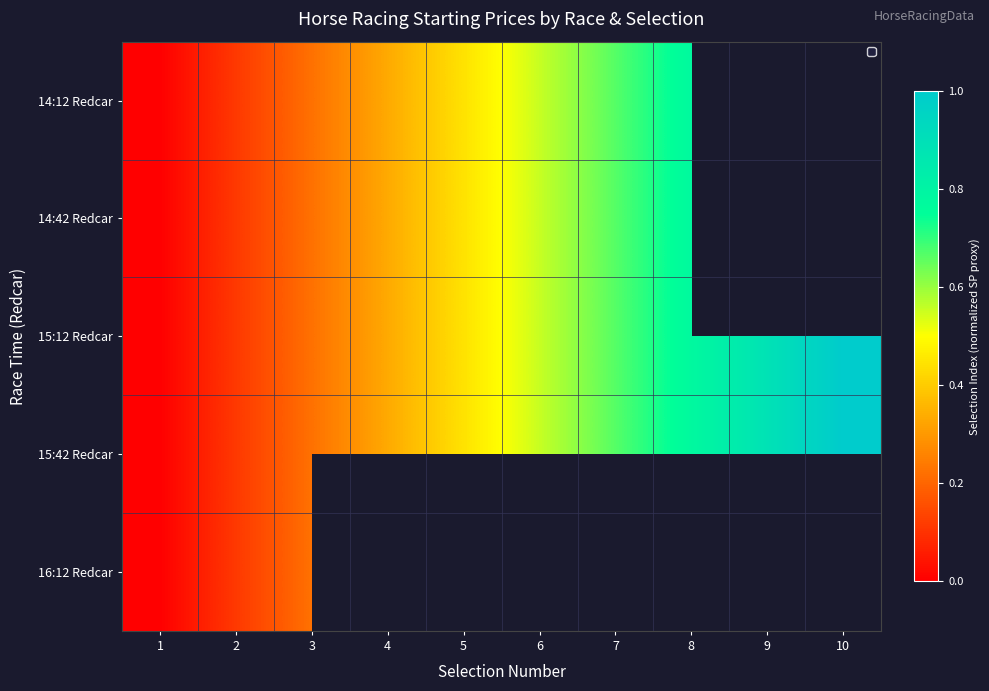

How many data points does each series have?

10